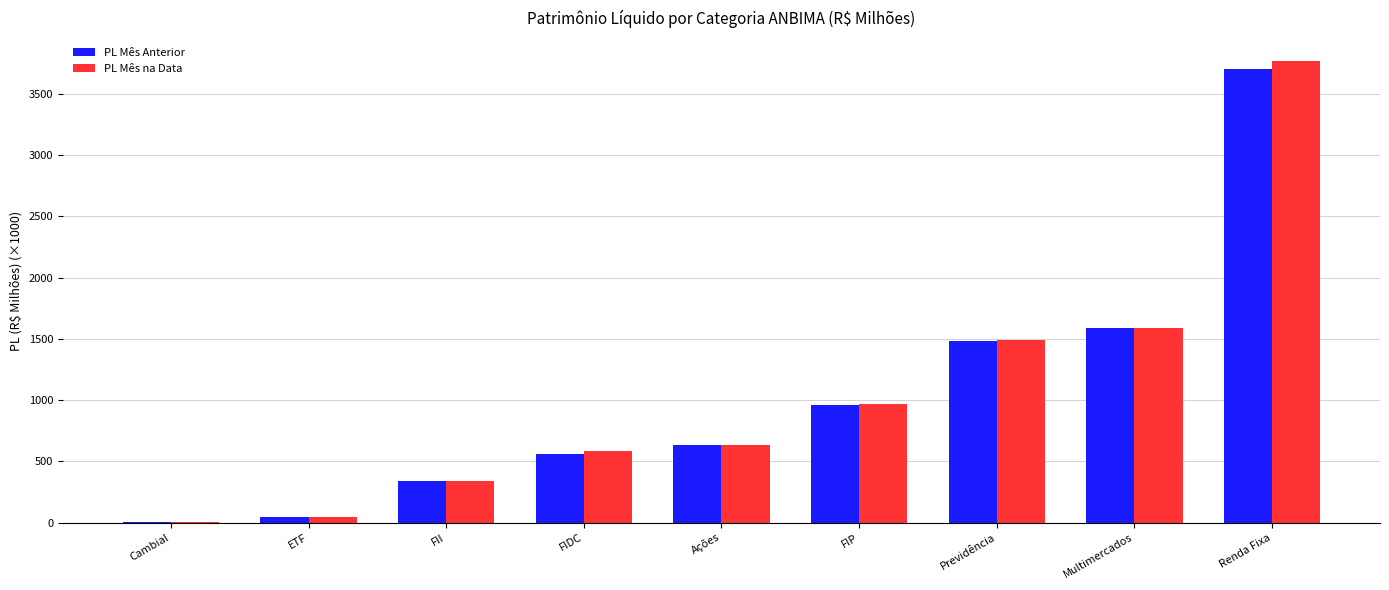

The PL Mês Anterior series shows 1486.0 at Previdência. True or false?

True